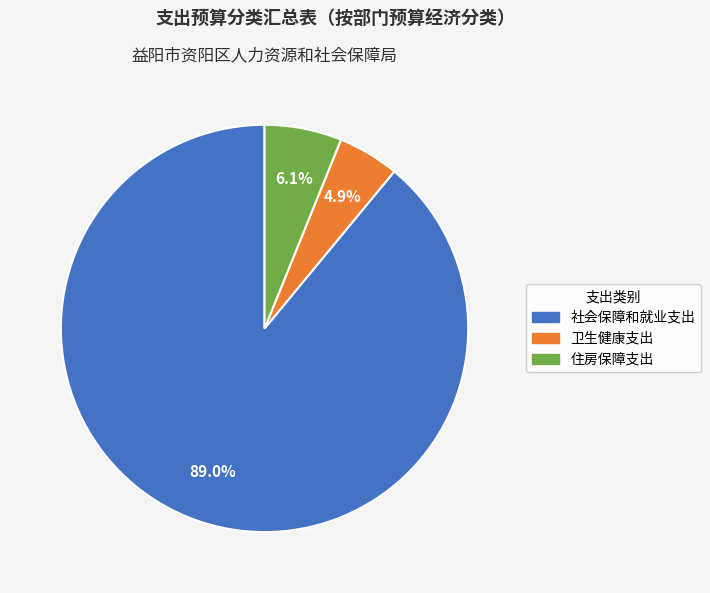

Does any single category account for the majority?

Yes